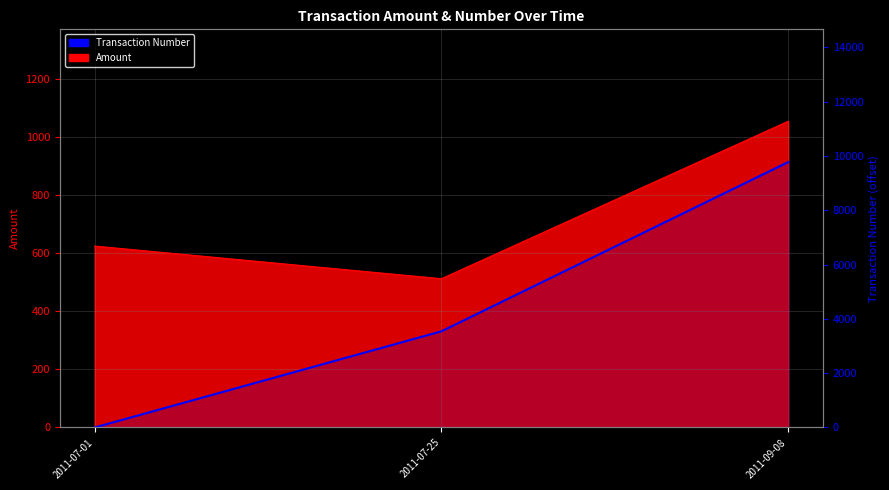

True or false: the data shows 1335 at 2011-07-25.

False